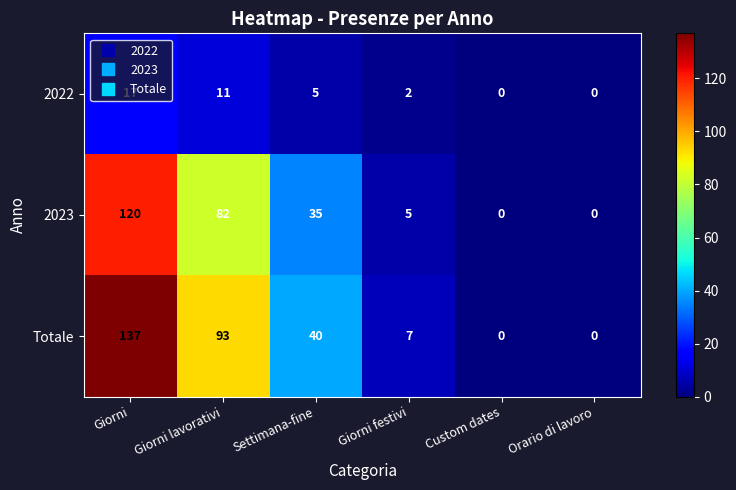

Where does the Totale series first go above 40?

Giorni